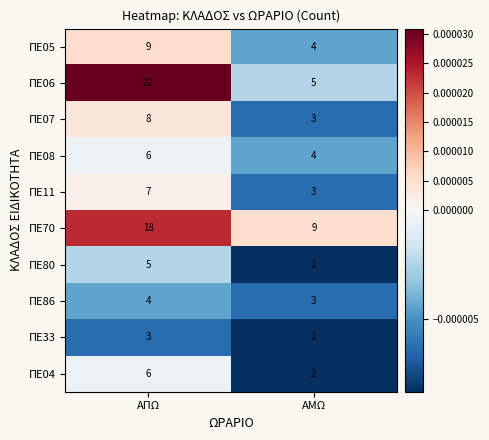

Reading left to right, what are all the values shown in this chart?

ΠΕ05: ΑΠΩ=9	ΑΜΩ=4
ΠΕ06: ΑΠΩ=22	ΑΜΩ=5
ΠΕ07: ΑΠΩ=8	ΑΜΩ=3
ΠΕ08: ΑΠΩ=6	ΑΜΩ=4
ΠΕ11: ΑΠΩ=7	ΑΜΩ=3
ΠΕ70: ΑΠΩ=18	ΑΜΩ=9
ΠΕ80: ΑΠΩ=5	ΑΜΩ=2
ΠΕ86: ΑΠΩ=4	ΑΜΩ=3
ΠΕ33: ΑΠΩ=3	ΑΜΩ=2
ΠΕ04: ΑΠΩ=6	ΑΜΩ=2